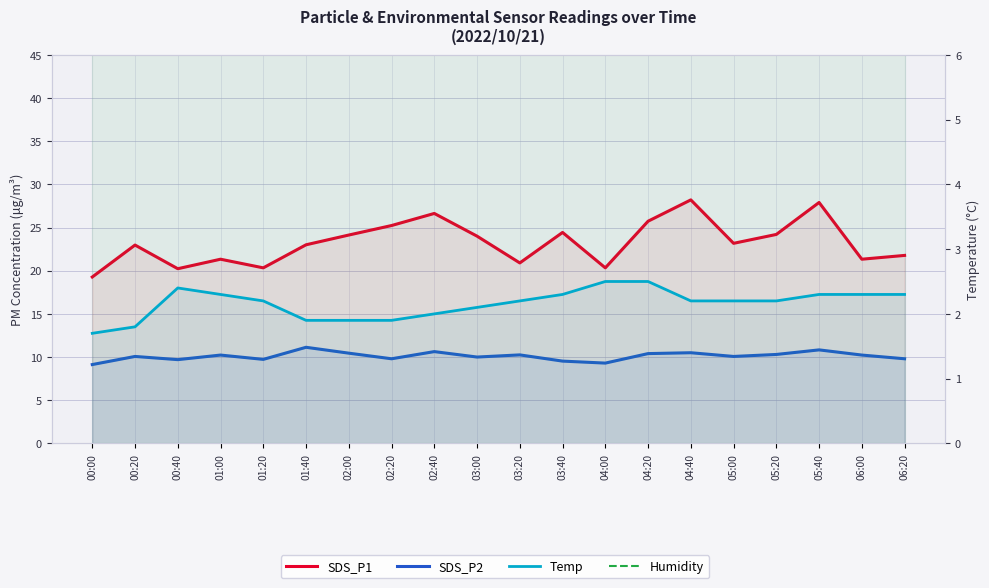

At which category does SDS_P2 reach its first local peak?

00:20